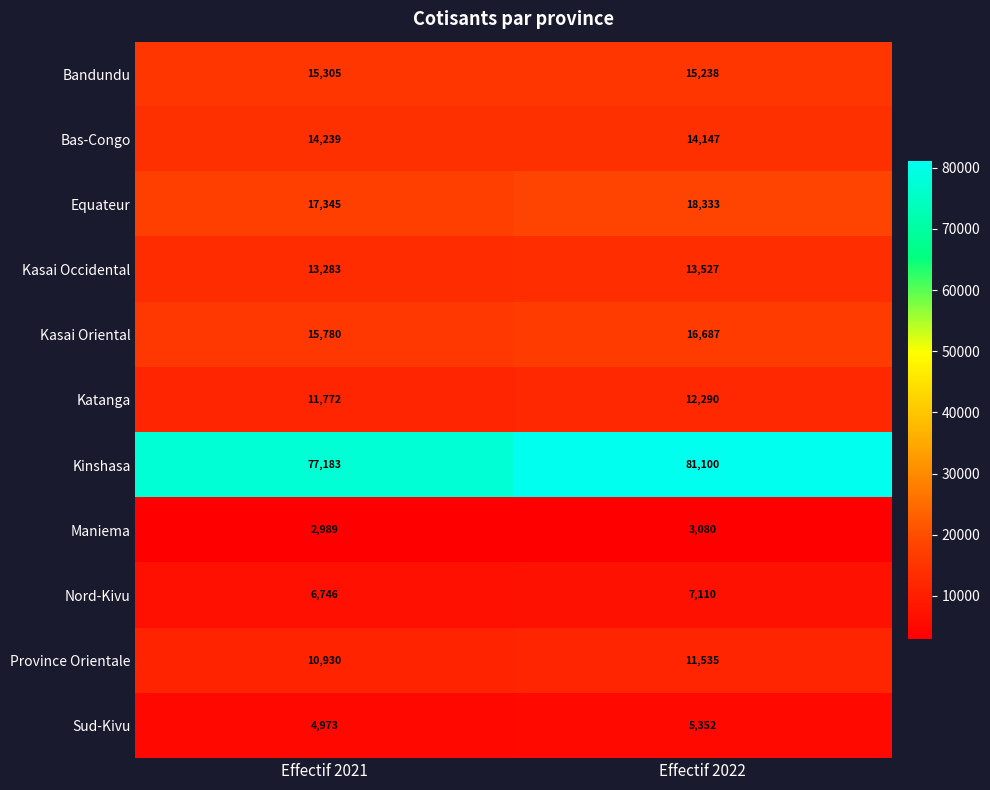

Reading left to right, what are all the values shown in this chart?

Bandundu: Effectif 2021=15305	Effectif 2022=15238
Bas-Congo: Effectif 2021=14239	Effectif 2022=14147
Equateur: Effectif 2021=17345	Effectif 2022=18333
Kasai Occidental: Effectif 2021=13283	Effectif 2022=13527
Kasai Oriental: Effectif 2021=15780	Effectif 2022=16687
Katanga: Effectif 2021=11772	Effectif 2022=12290
Kinshasa: Effectif 2021=77183	Effectif 2022=81100
Maniema: Effectif 2021=2989	Effectif 2022=3080
Nord-Kivu: Effectif 2021=6746	Effectif 2022=7110
Province Orientale: Effectif 2021=10930	Effectif 2022=11535
Sud-Kivu: Effectif 2021=4973	Effectif 2022=5352